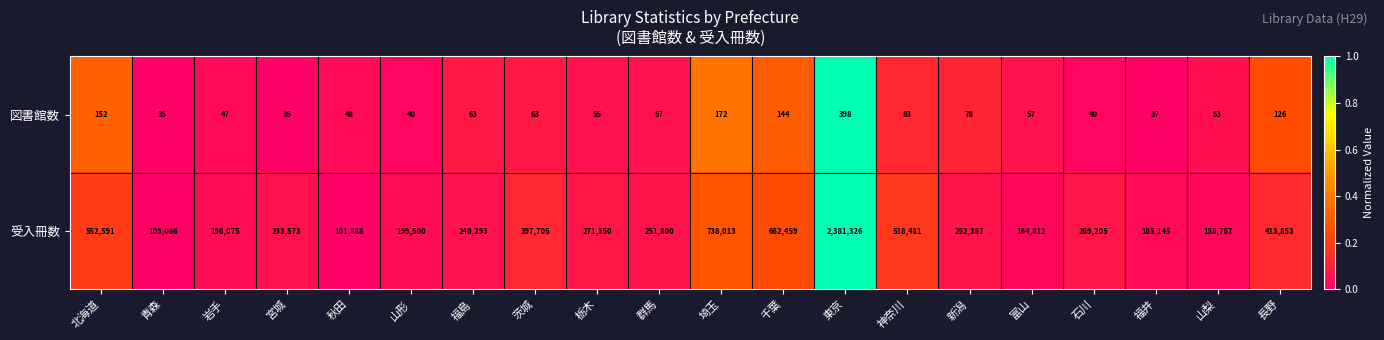

How many data points does each series have?

20